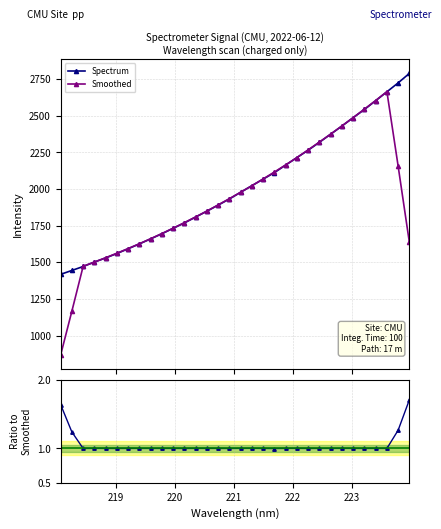

What is the value of the Spectrum point at the 30th from the left?

2663.4